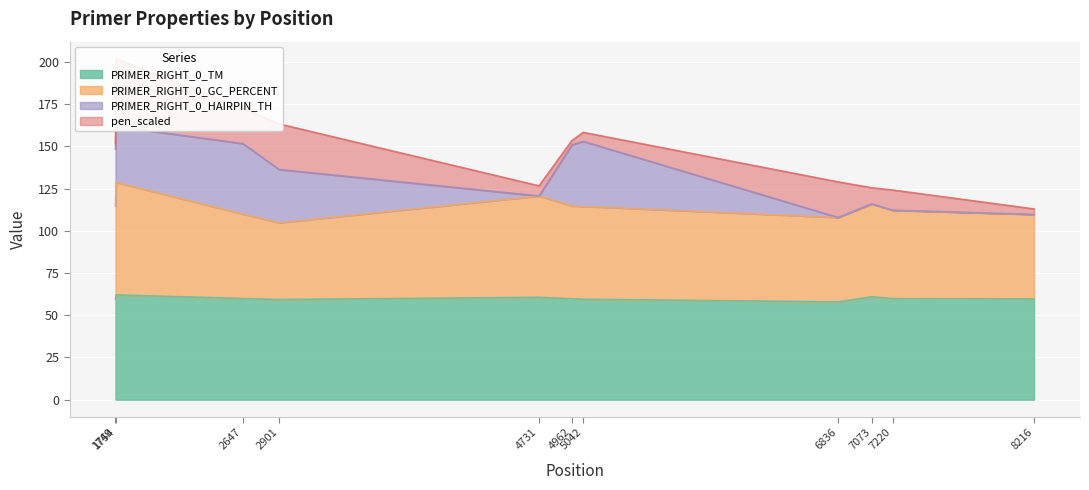

What is the maximum value for PRIMER_RIGHT_0_TM?

62.0